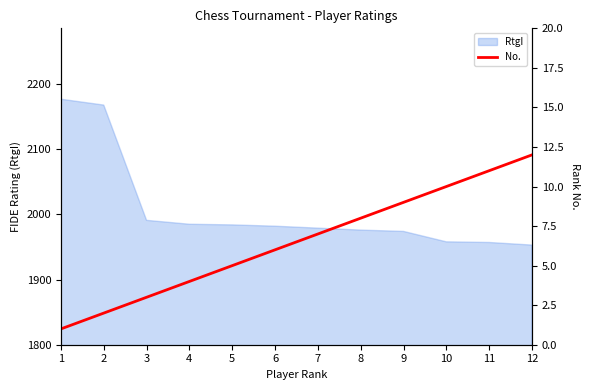

What is the minimum value shown in the chart?

1